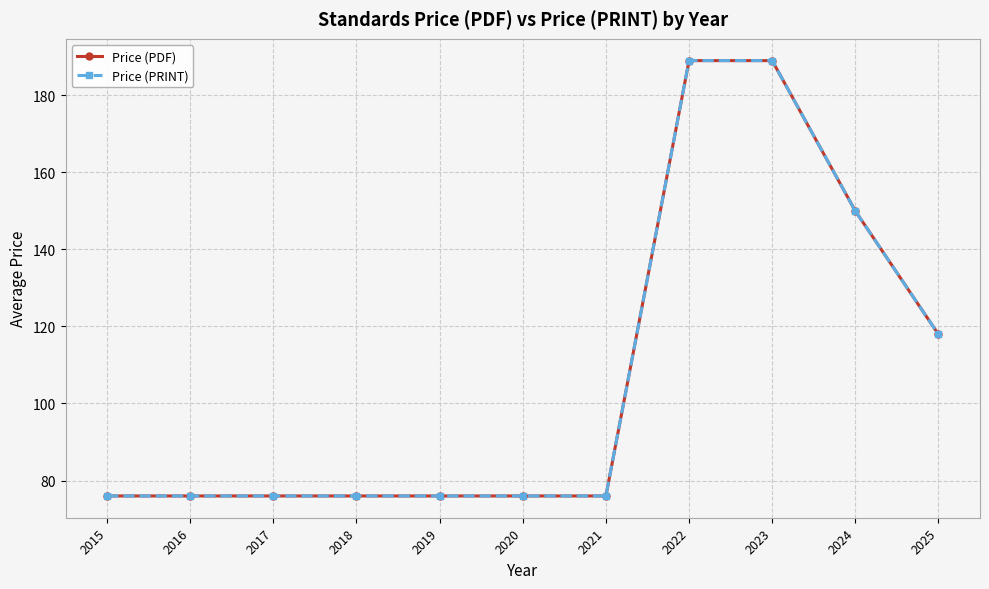

What is the maximum value for Price (PDF)?

189.0